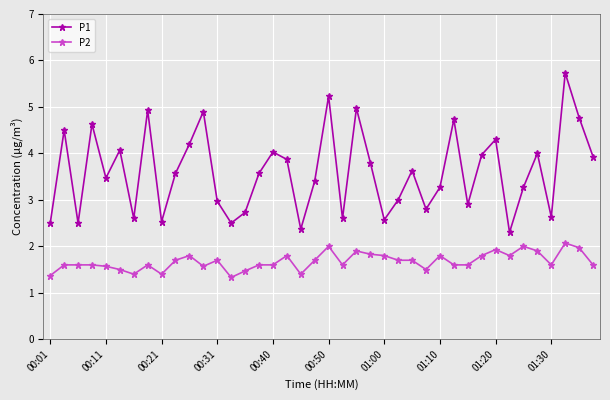

Which series has the largest total across all categories?

P1